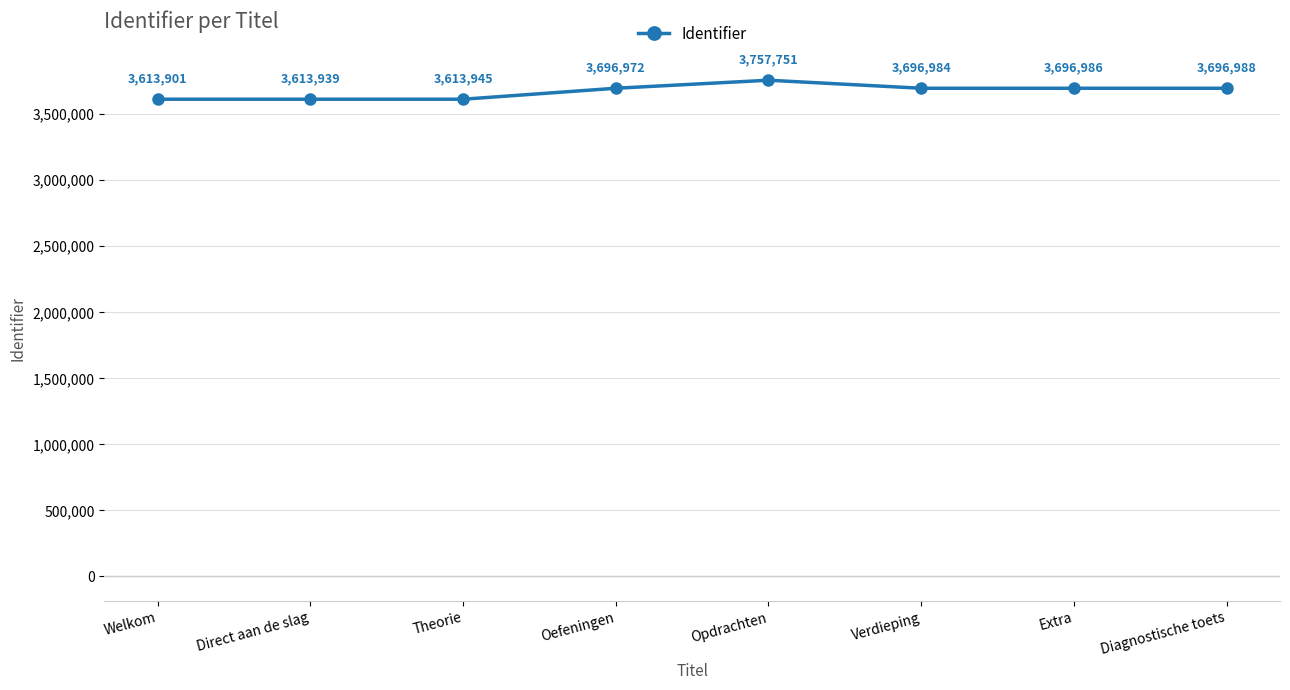

What is the value of the 3rd point from the left?

3613945